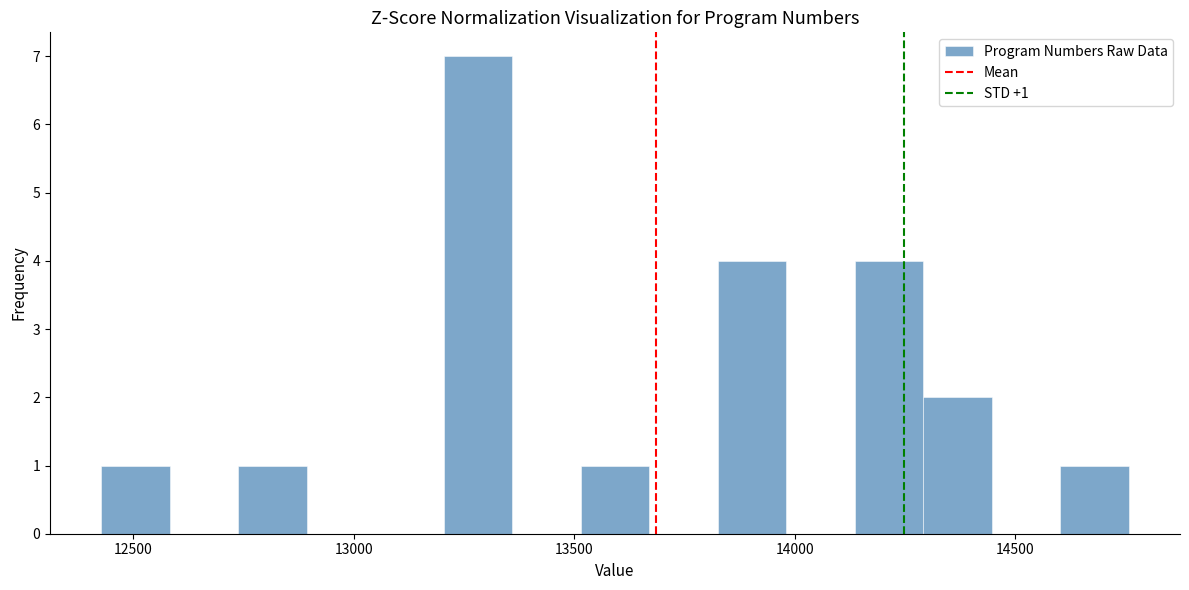

Around what value on the x-axis is the tallest bar? Give the approximate position of its centre, as read against the axis.

13300